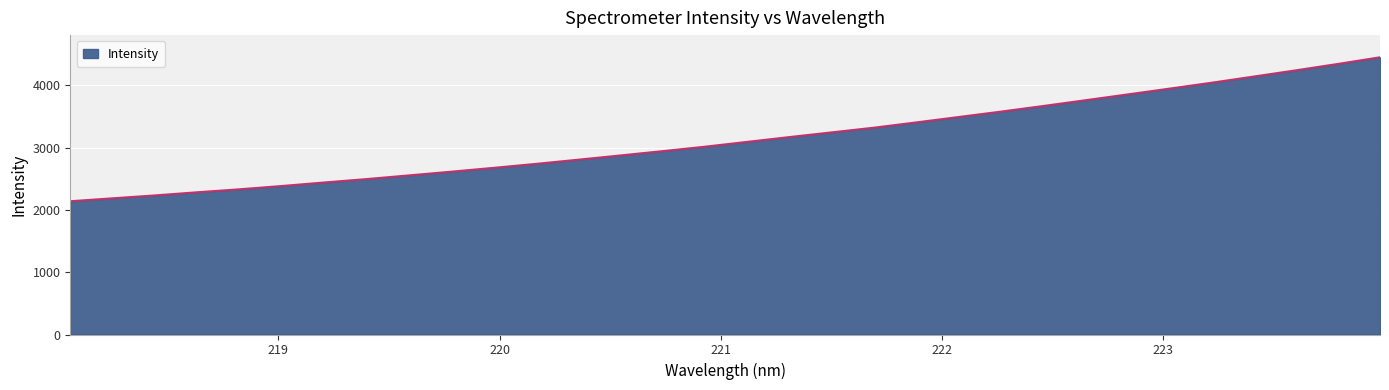

Count the number of data series in this chart.

1